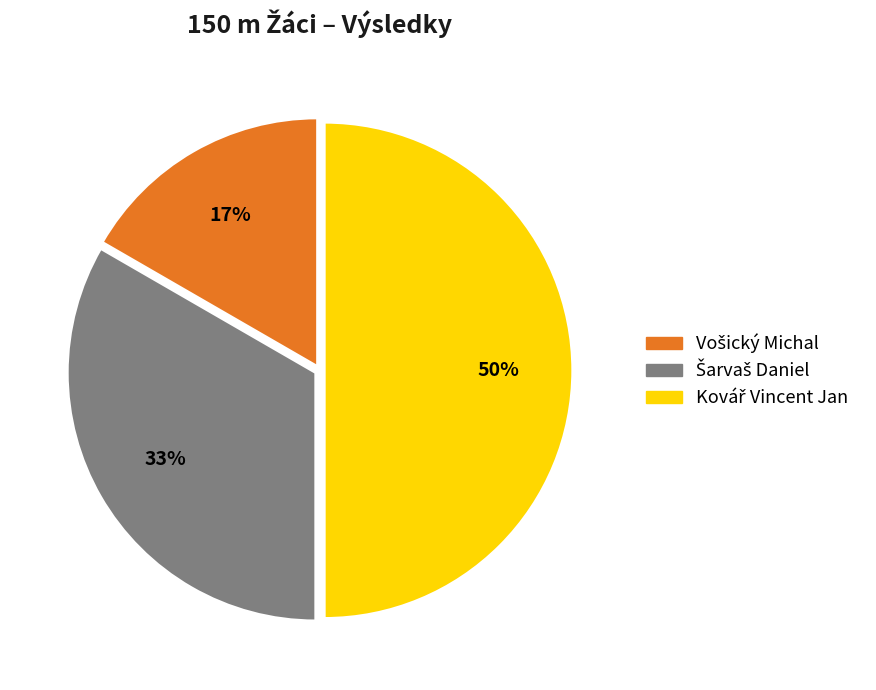

To the nearest percent, what is the difference between the largest and smallest slice percentages?

33%